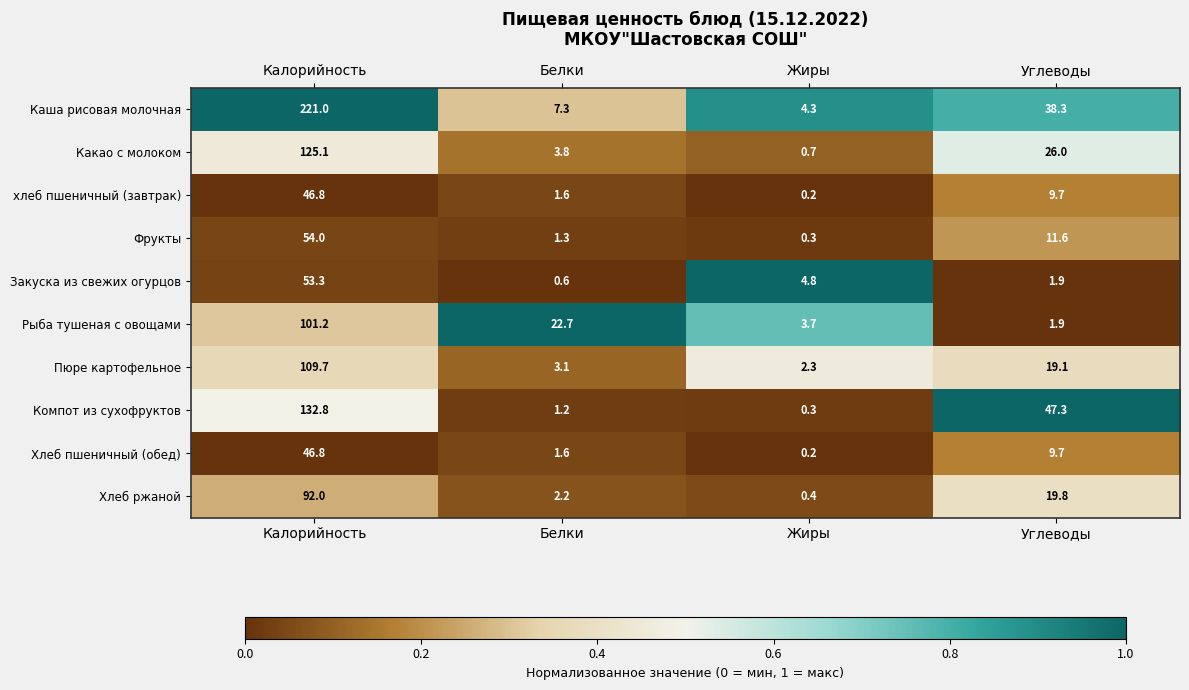

What is the difference between the second highest and second lowest values in the Рыба тушеная с овощами series?

19.0